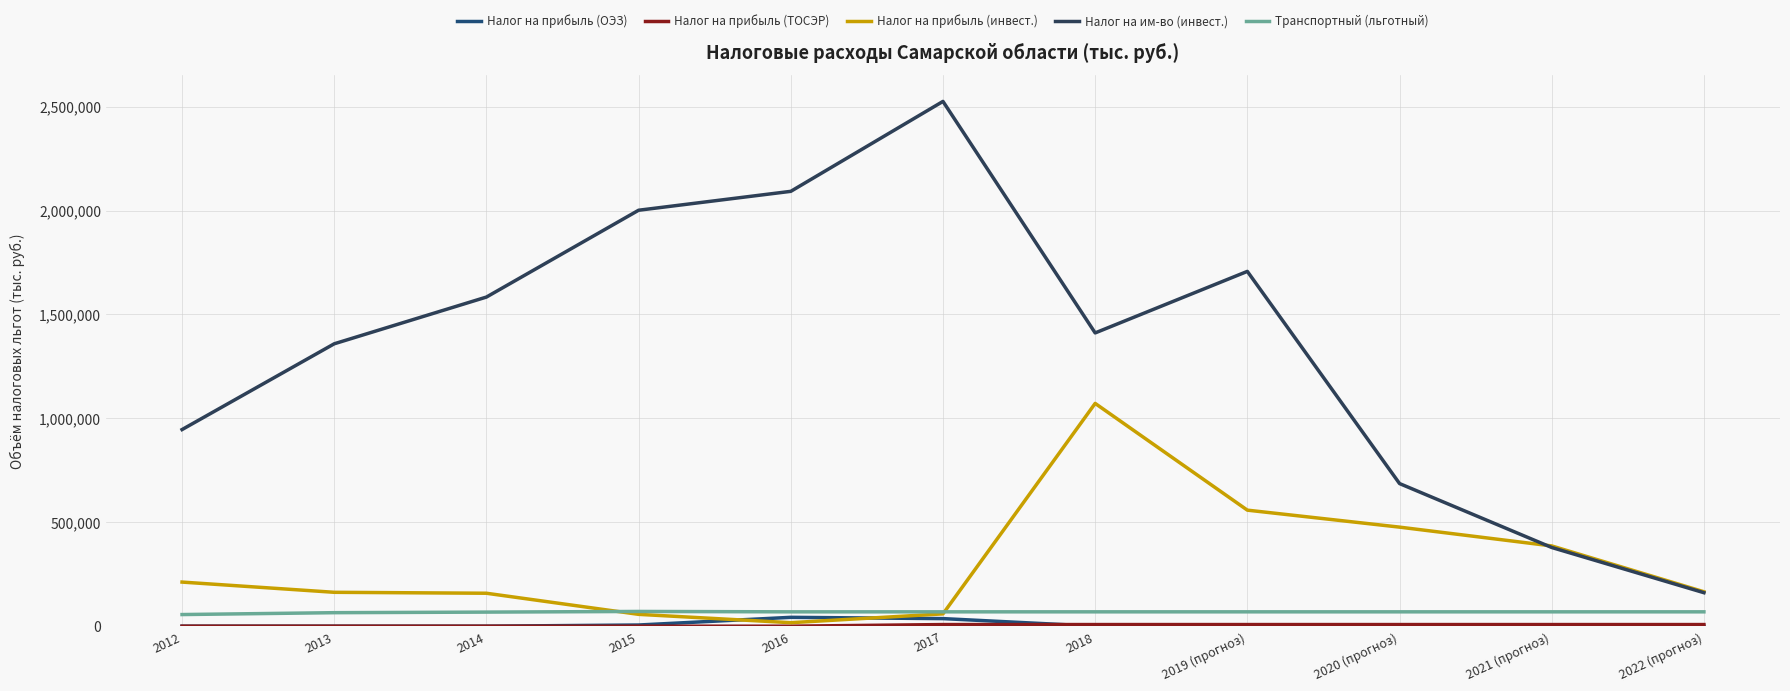

At how many categories does at least one series exceed 2196252?

1